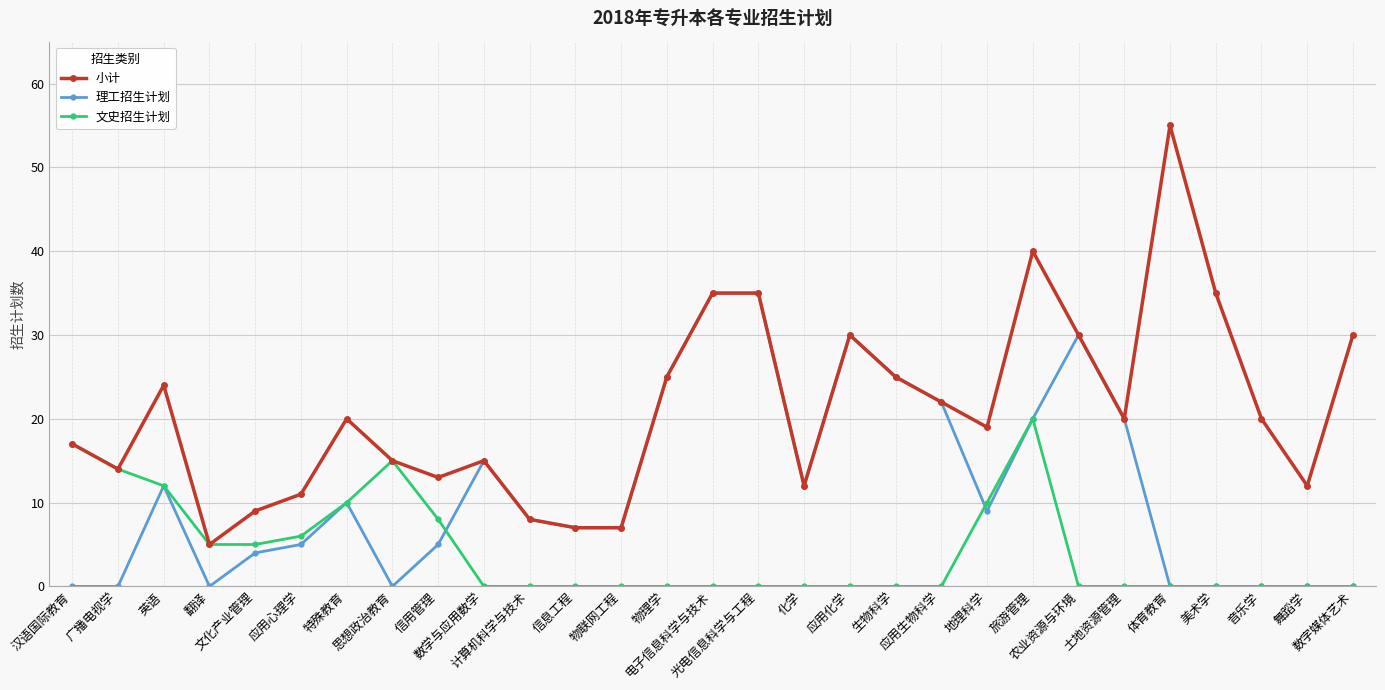

What are all the series names shown in the legend?

小计, 理工招生计划, 文史招生计划